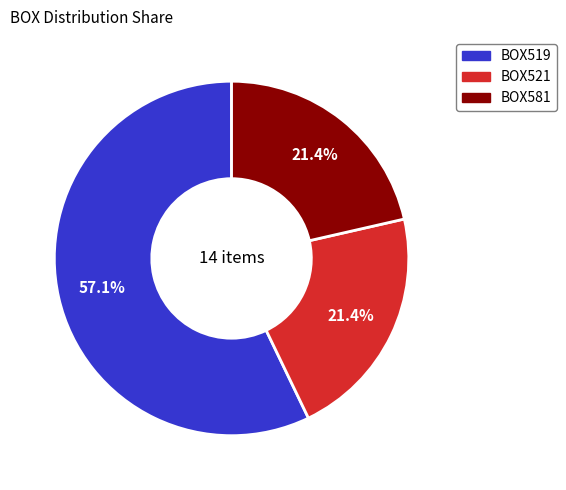

Which category accounts for the majority?

BOX519